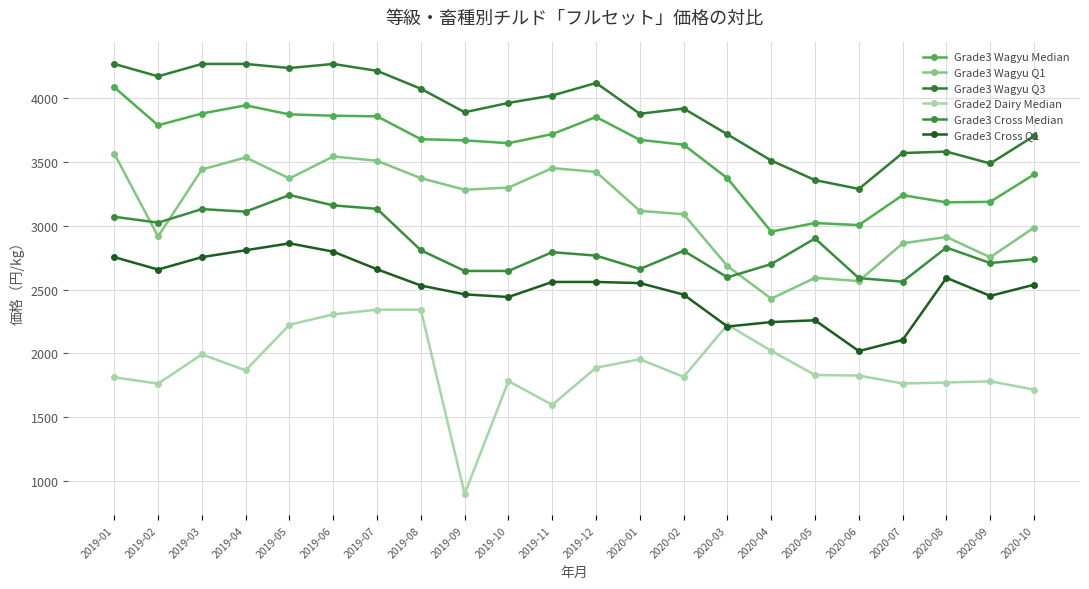

What is the sum of all Grade3 Wagyu Q3 values?

85737